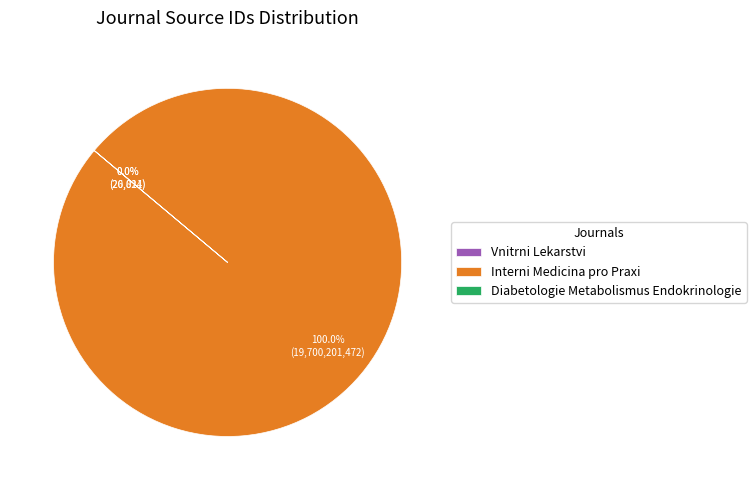

Which has a higher value, Diabetologie Metabolismus Endokrinologie or Vnitrni Lekarstvi?

Diabetologie Metabolismus Endokrinologie